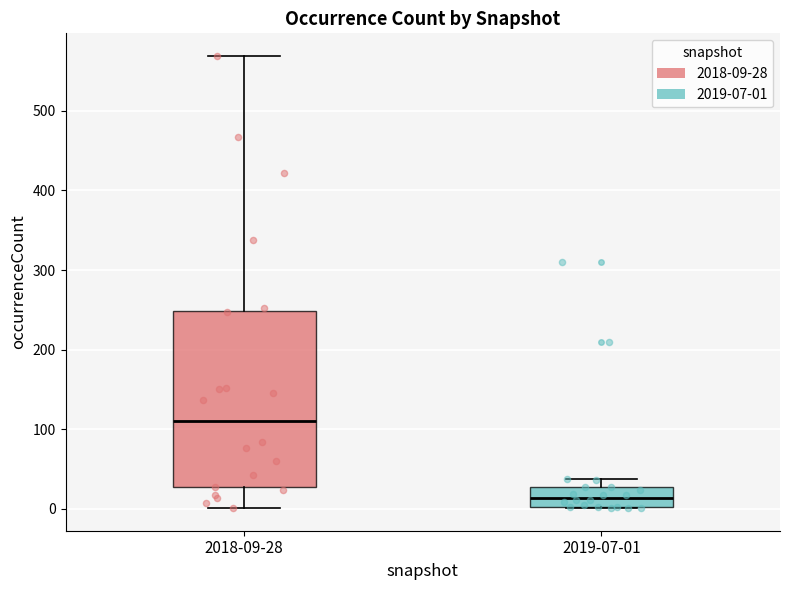

Comparing the boxes themselves (not the whiskers), which one is the tallest?

2018-09-28